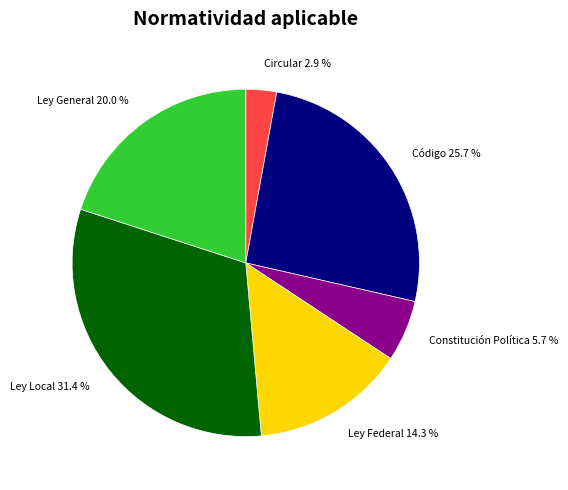

Is it true that Constitución Política is 30% of the pie?

False